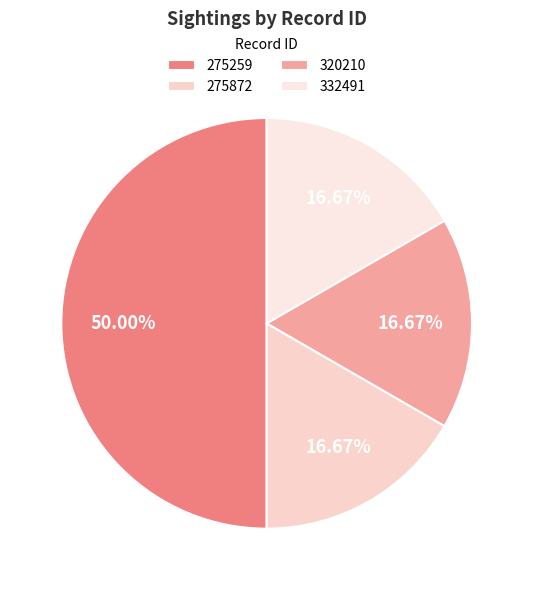

Count the number of slices in the pie.

4